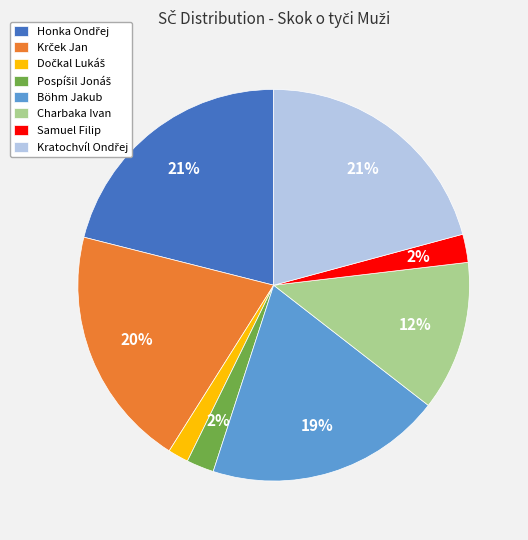

To the nearest percent, what is the average slice percentage?

12%